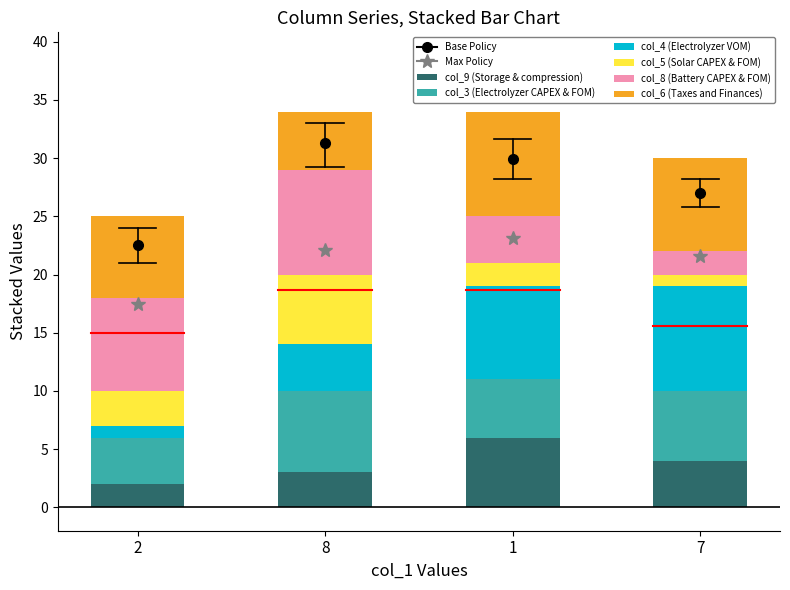

Reading left to right, what are the values for col_9 (Storage & compression)?

2	3	6	4